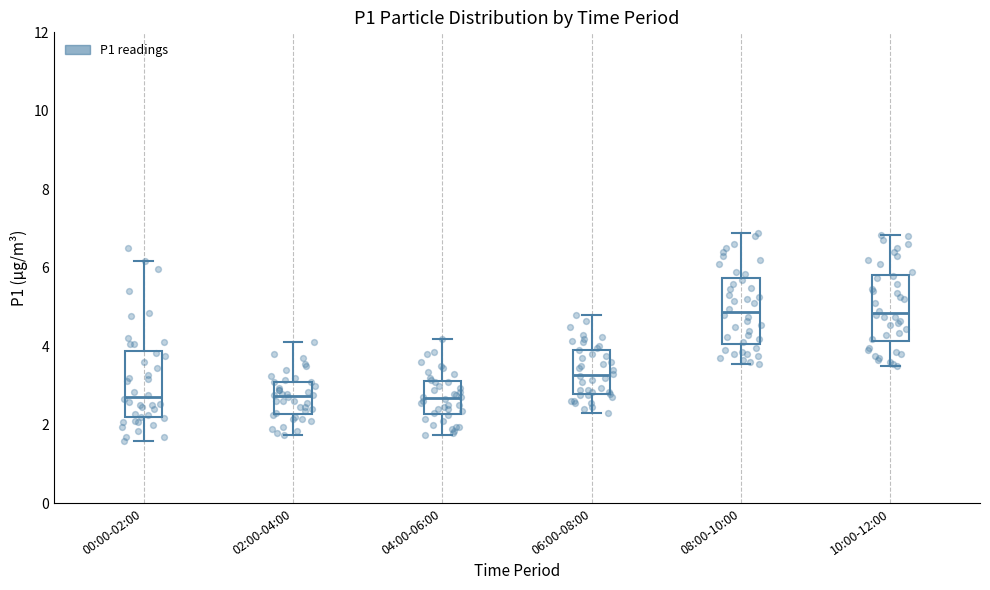

Reading left to right, transcribe this box plot: for each box, give where its median line is, the range the box spans, and where its two whiskers end, as read against the y-axis. The values are not printed on the chart, so give them approximately, as read against the axis.

00:00-02:00: median 2.8, box 2.2 to 3.8, whiskers 1.6 to 6.2
02:00-04:00: median 2.8, box 2.2 to 3.2, whiskers 1.8 to 4.2
04:00-06:00: median 2.6, box 2.2 to 3.2, whiskers 1.8 to 4.2
06:00-08:00: median 3.2, box 2.8 to 4.0, whiskers 2.4 to 4.8
08:00-10:00: median 4.8, box 4.0 to 5.8, whiskers 3.6 to 7.0
10:00-12:00: median 4.8, box 4.2 to 5.8, whiskers 3.6 to 6.8